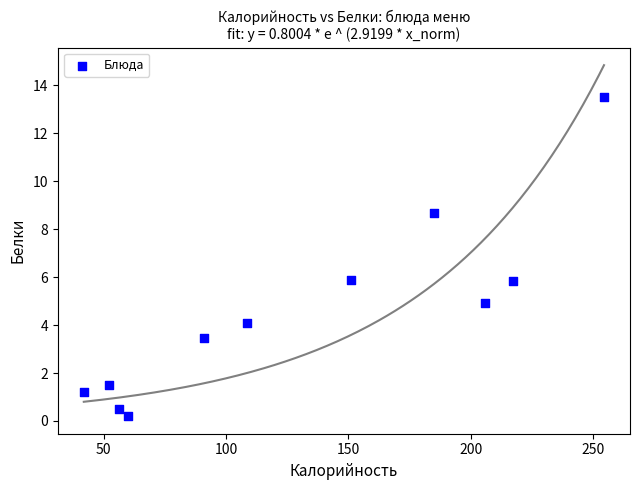

What is the range of X values (max minus min)?

212.4